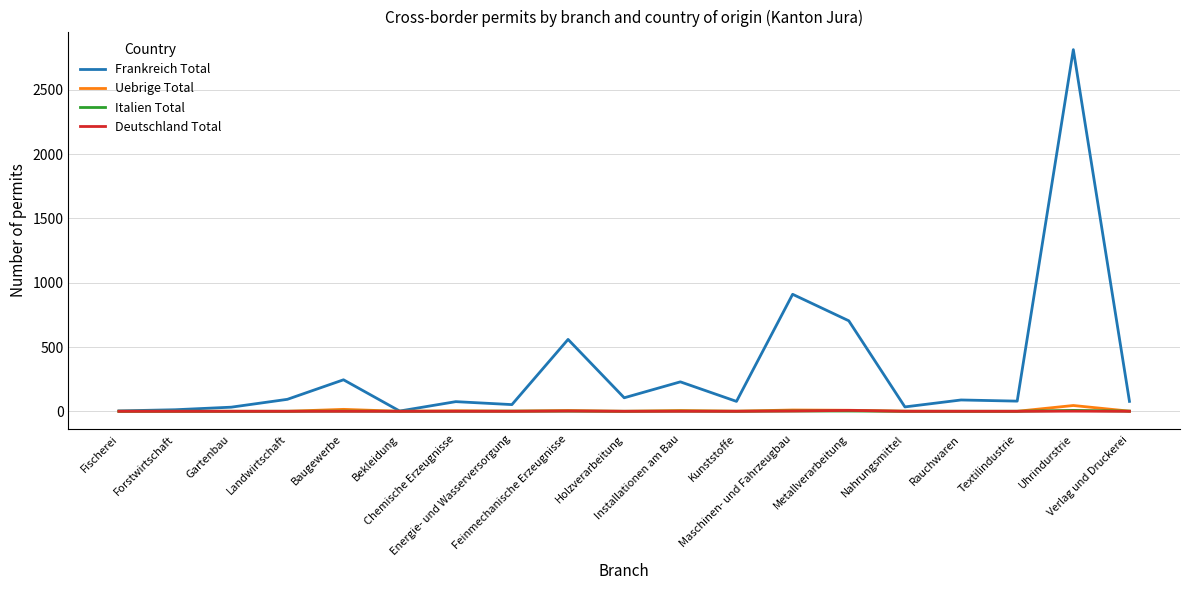

Which series has the widest spread of values?

Frankreich Total